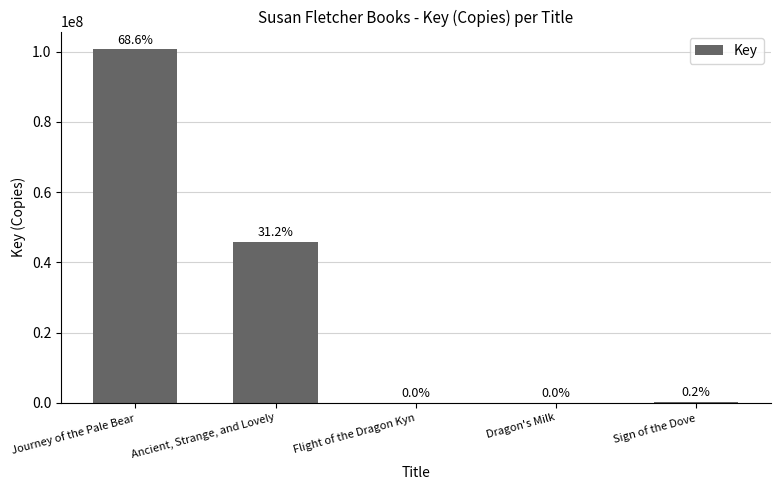

Are the bars horizontal?

No